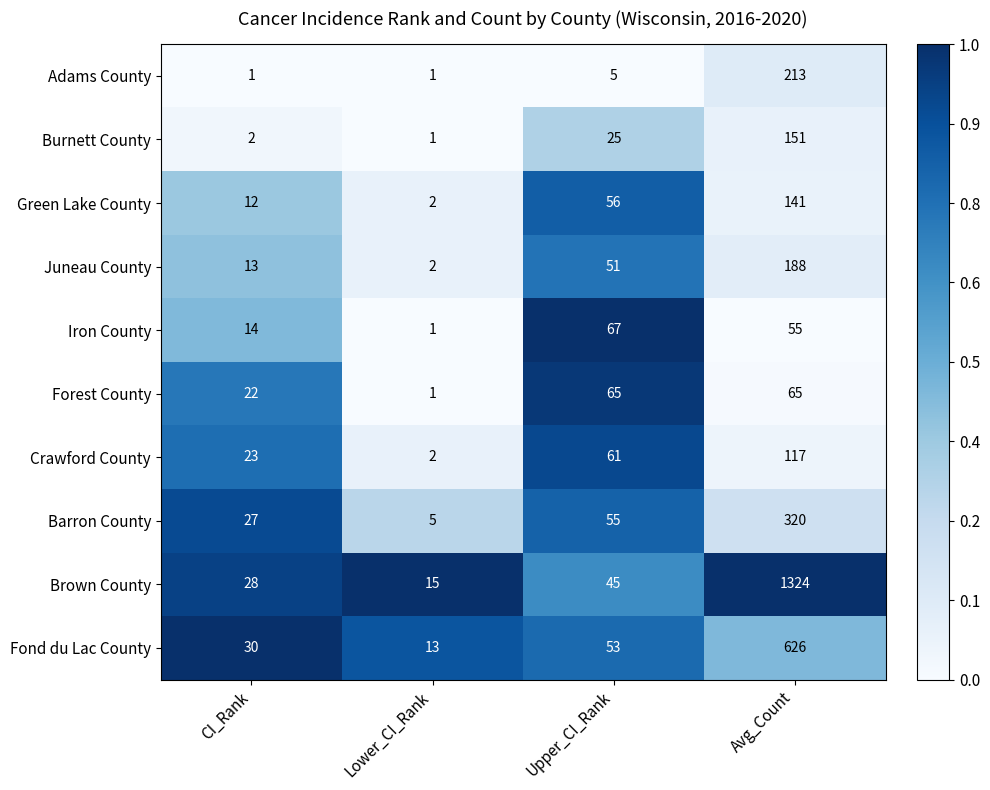

Is it true that Burnett County equals 2 at CI_Rank?

True